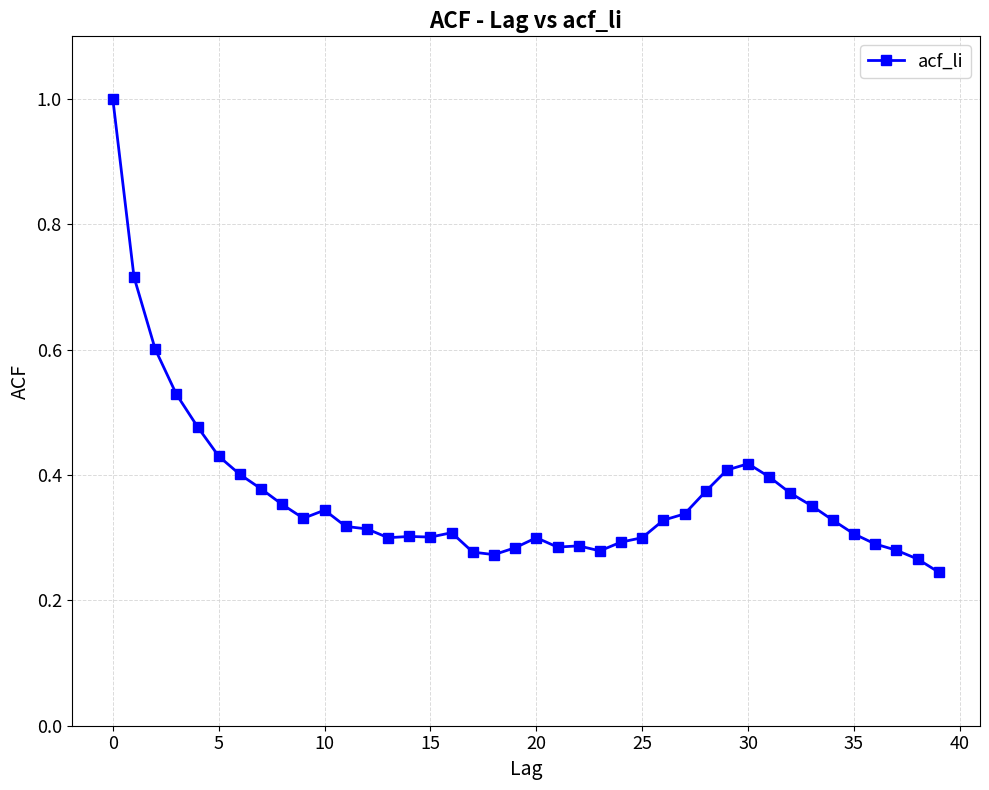

True or false: there are more than 0 points higher than both neighbors.

True